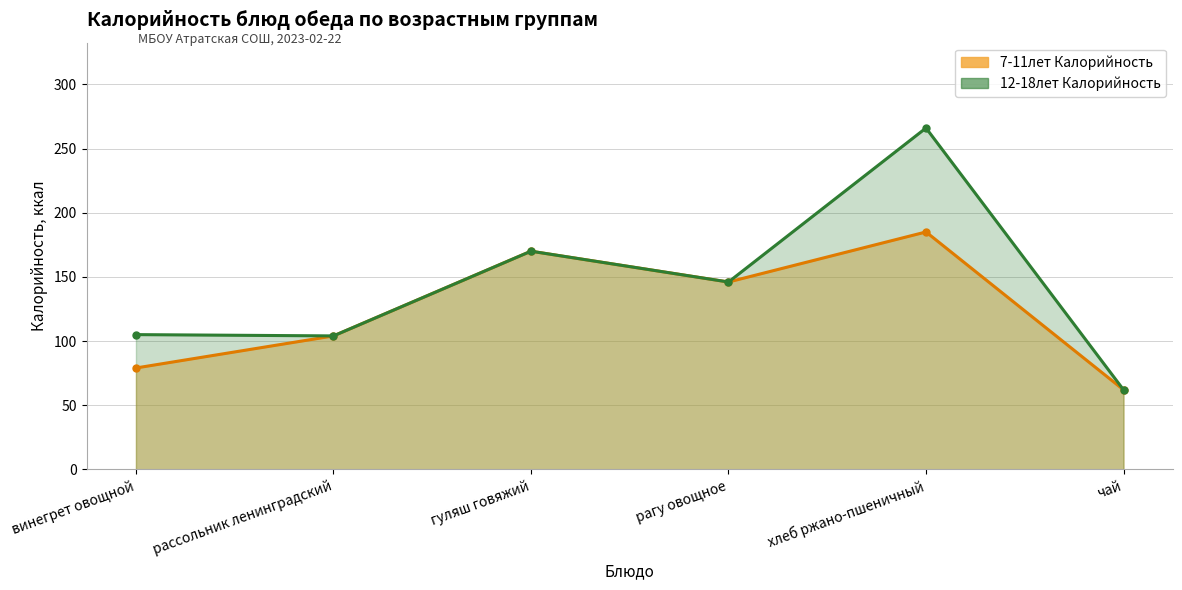

In 12-18лет Калорийность, how many points are lower than both neighbors (excluding endpoints)?

2